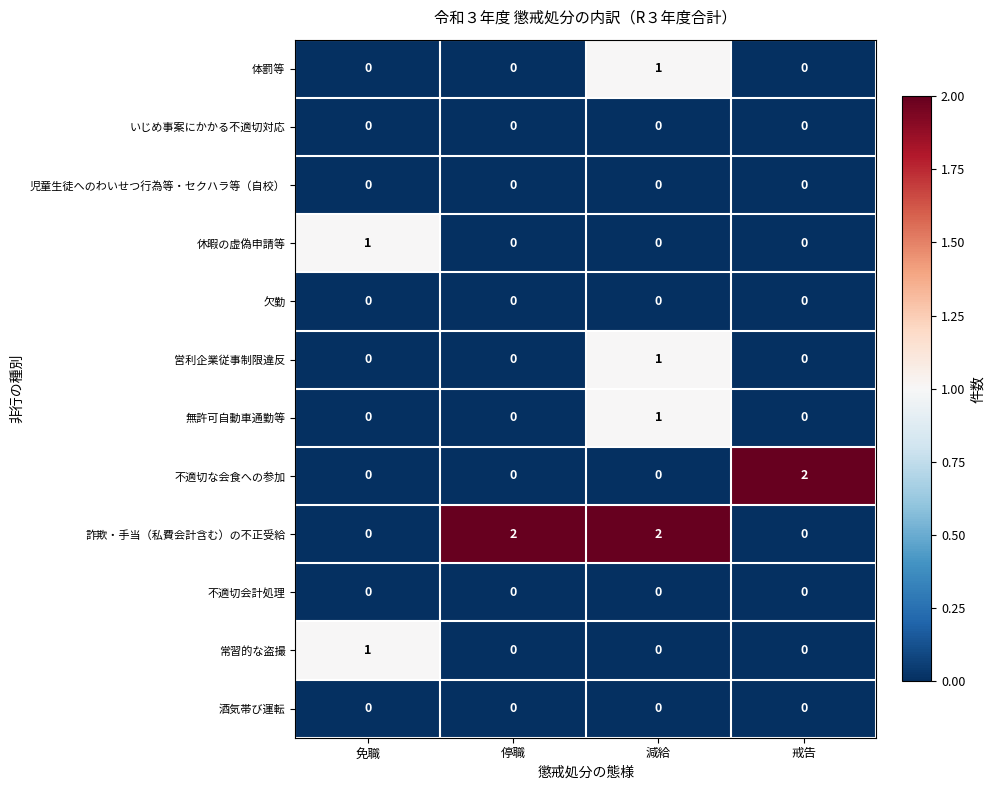

Which series has the largest total across all categories?

詐欺・手当（私費会計含む）の不正受給